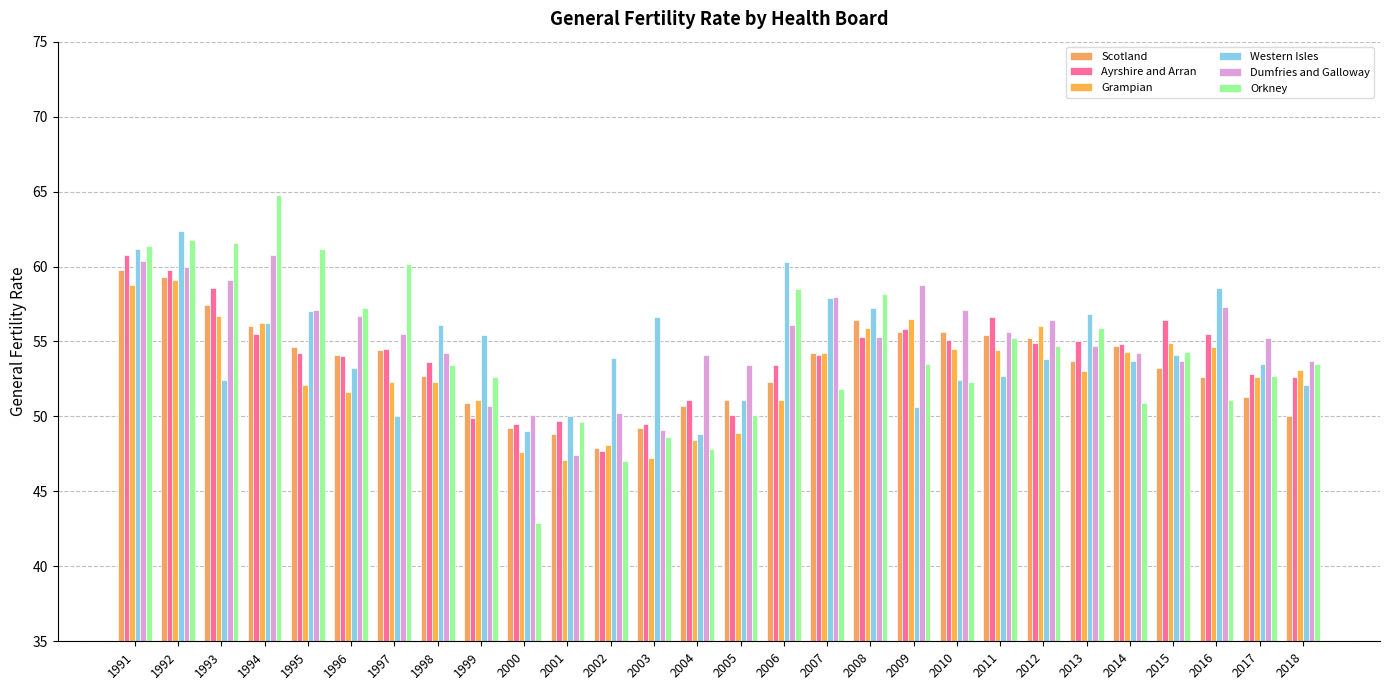

How many groups of bars are there?

28